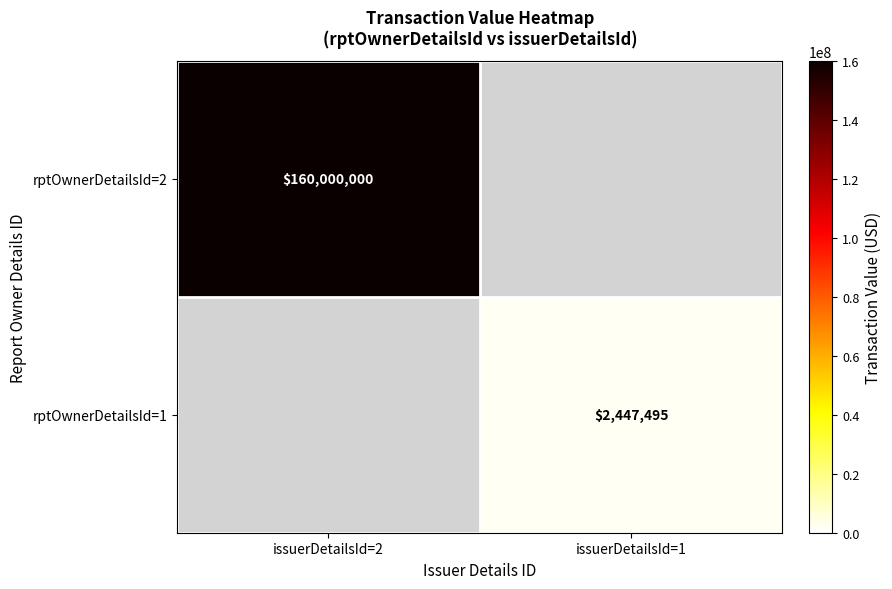

The rptOwnerDetailsId=2 series shows 89557093 at issuerDetailsId=2. True or false?

False